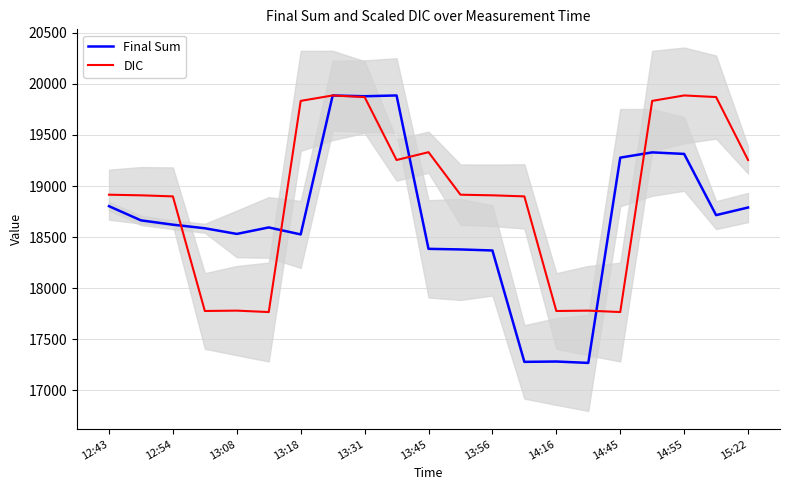

What are all the series names shown in the legend?

Final Sum, DIC